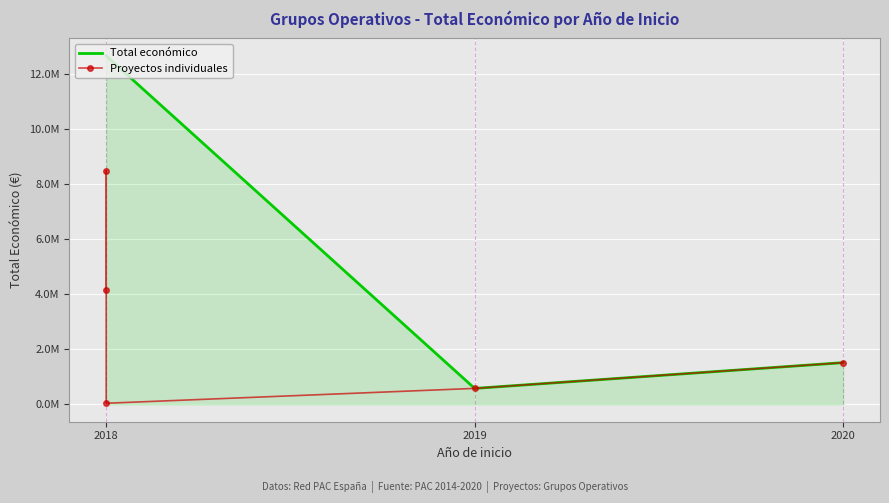

Where is the first local maximum?

2018